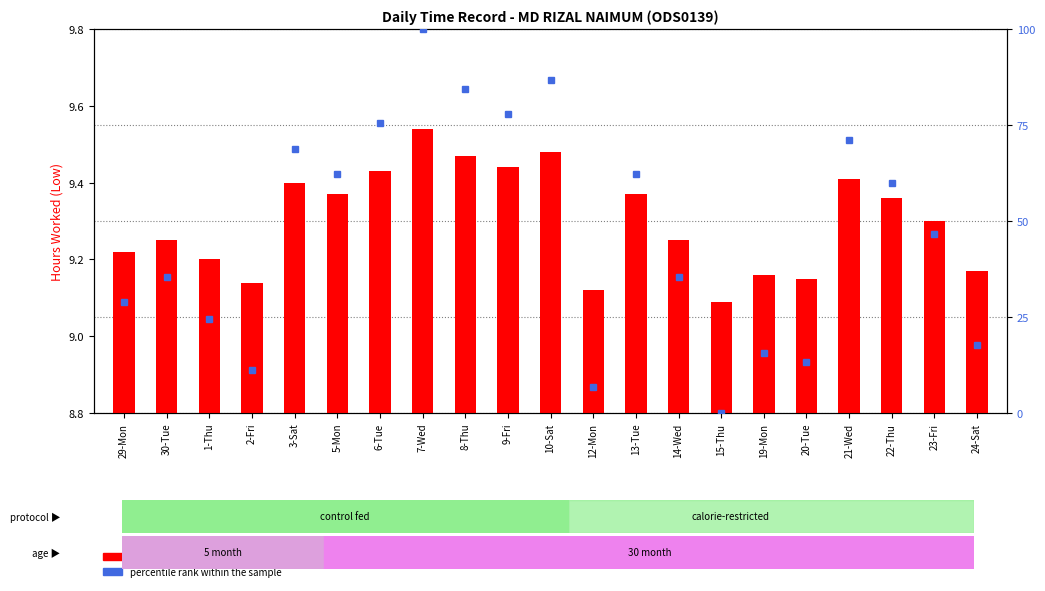

Which category has the lowest value across all series?

15-Thu